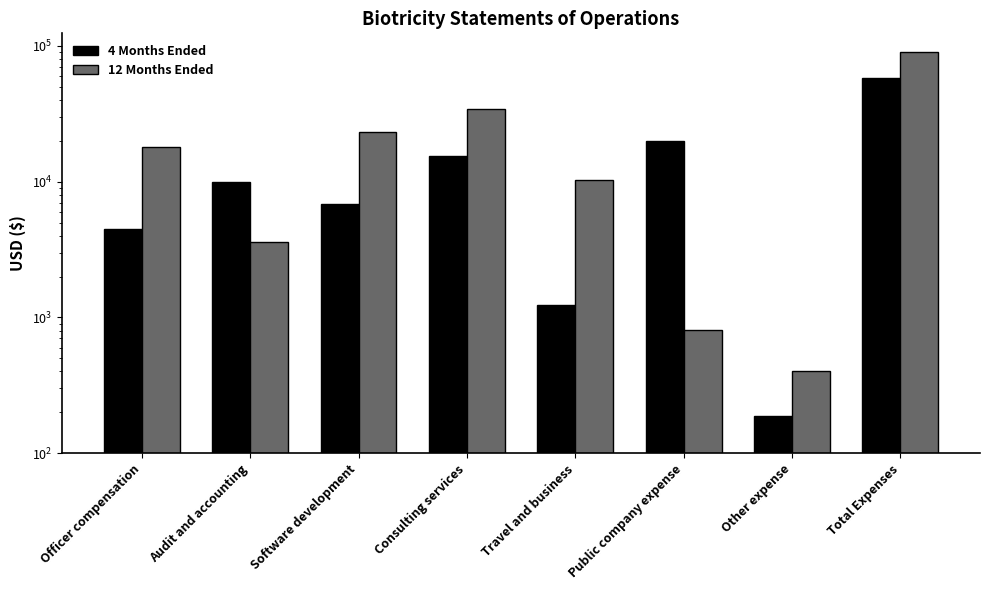

Which series changed the most between Audit and accounting and Software development?

12 Months Ended